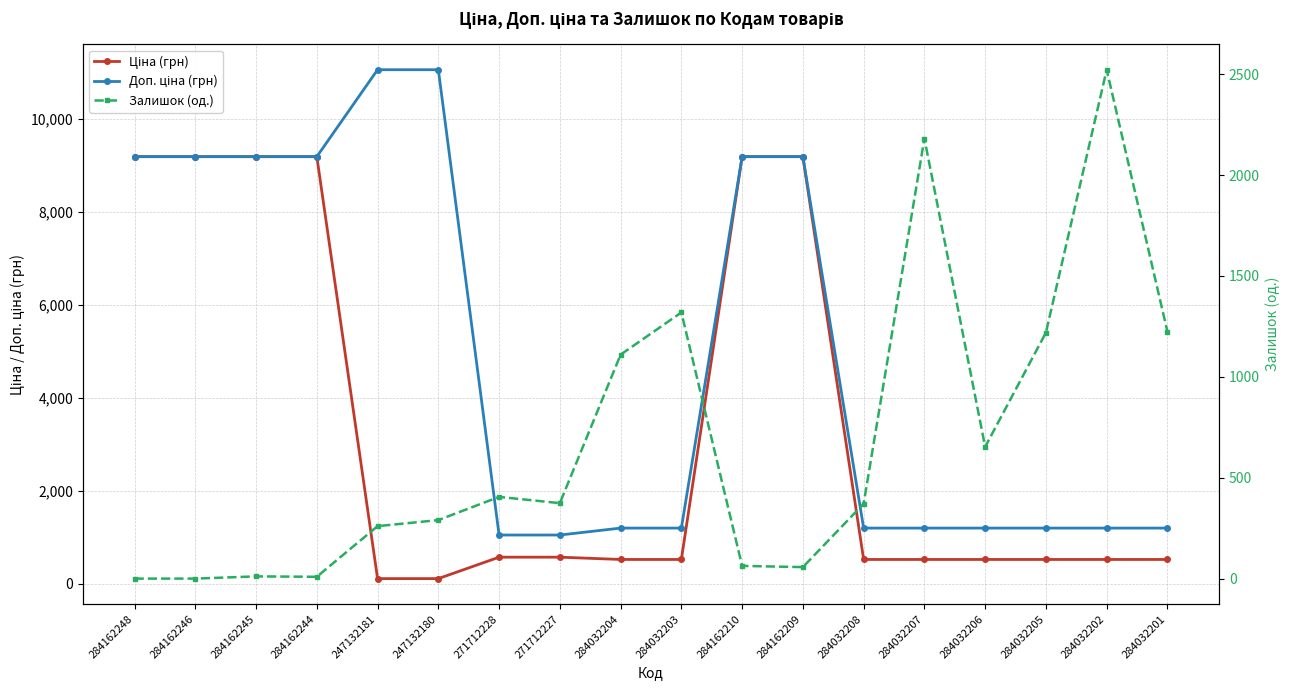

What is the label of the 5th point from the left?

247132181